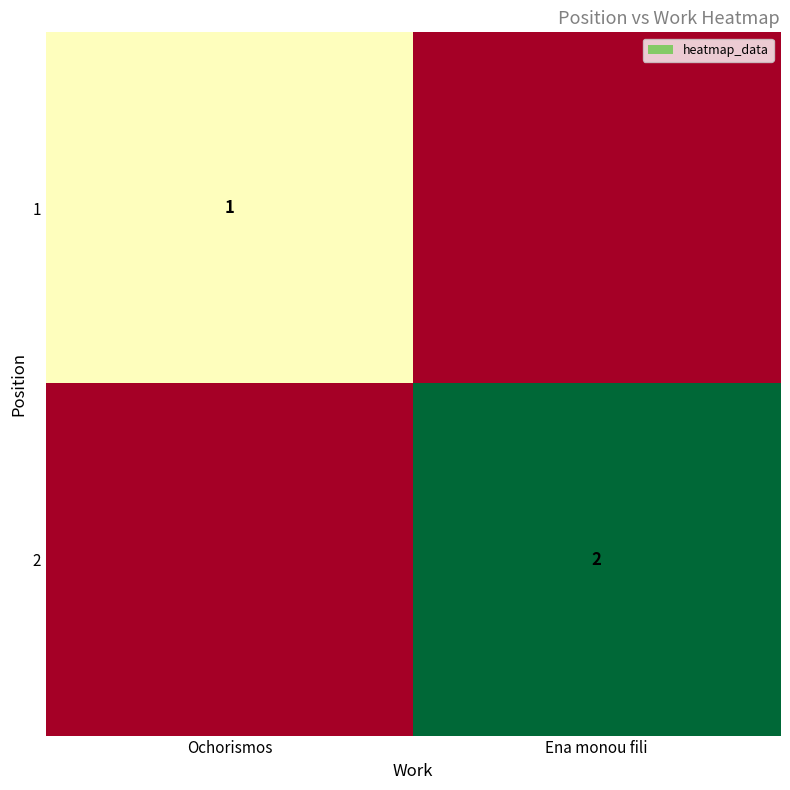

The 2 series shows 2 at Ena monou fili. True or false?

True